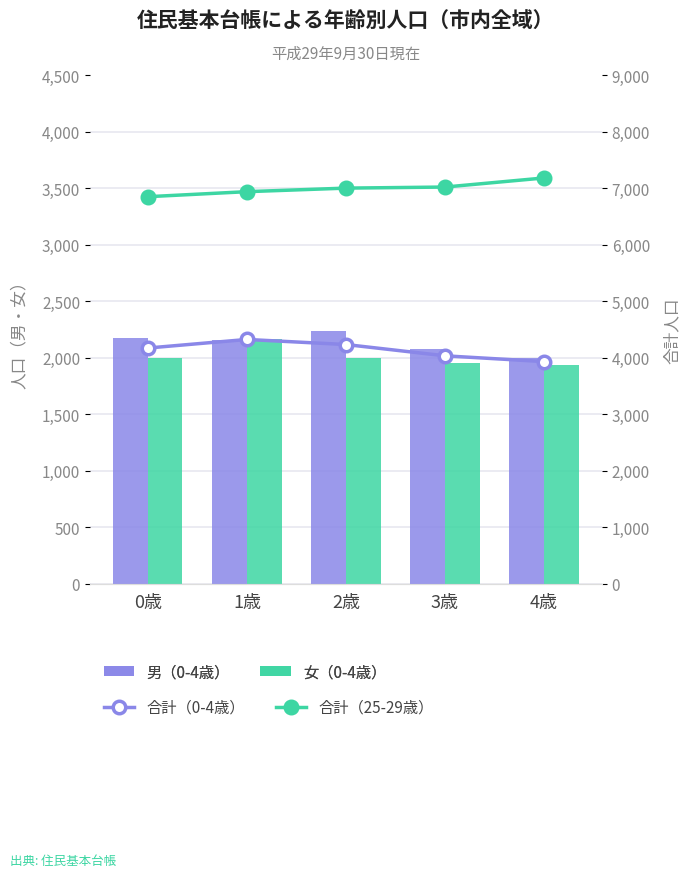

How many groups of bars are there?

5